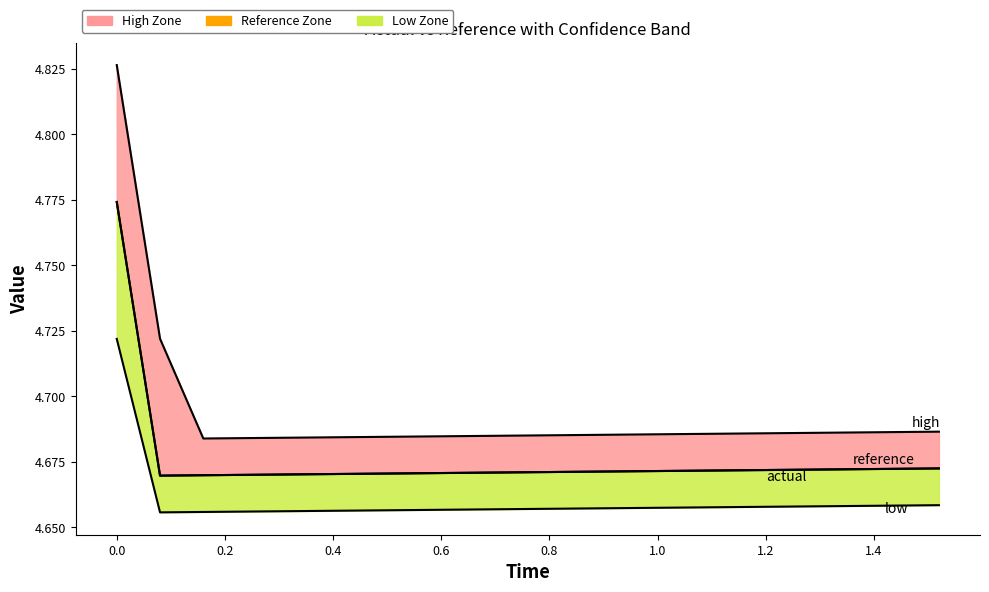

What is the minimum value for low boundary?

4.7